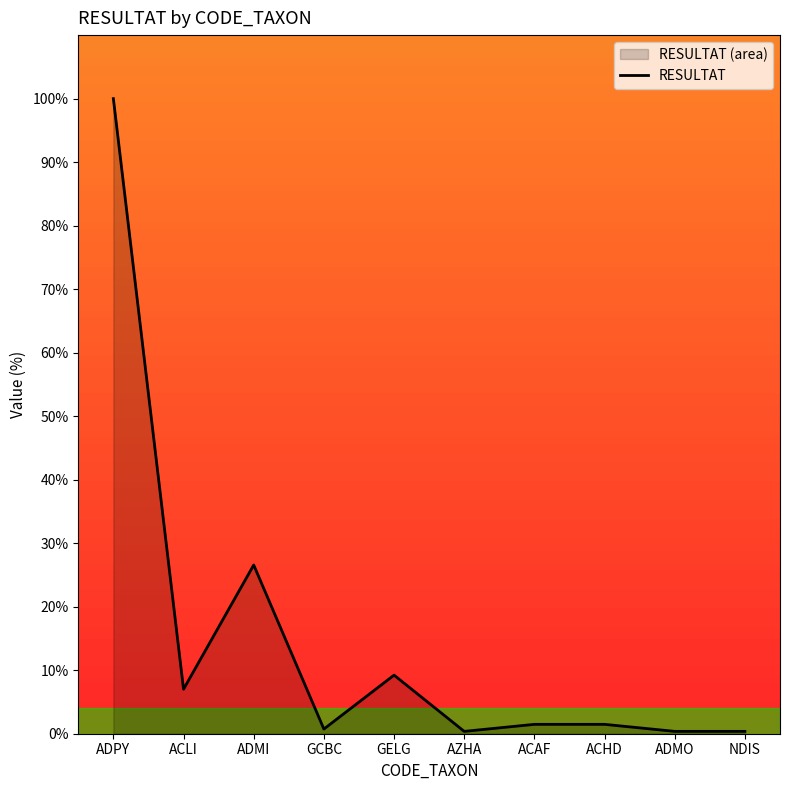

The value at ACLI is 4.9. True or false?

False